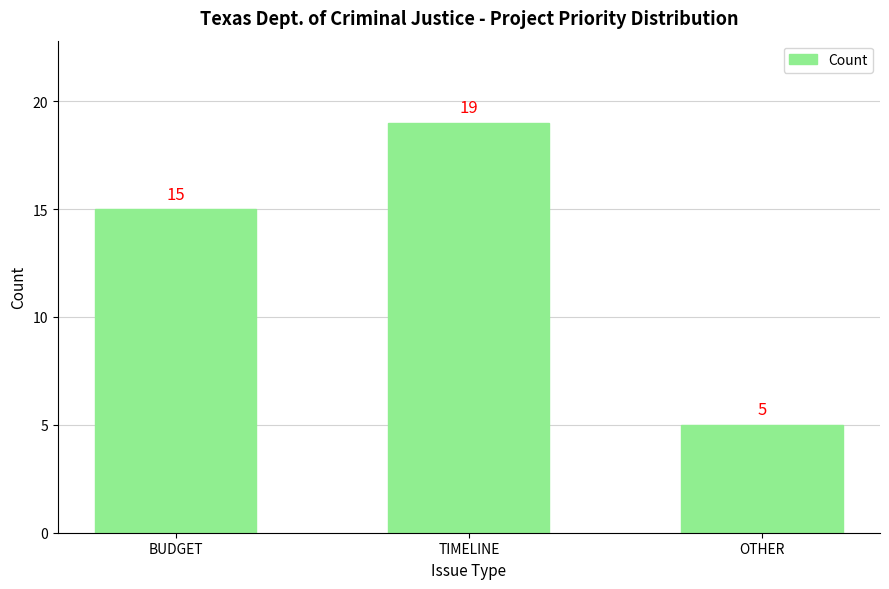

How many data points are less than 15?

1